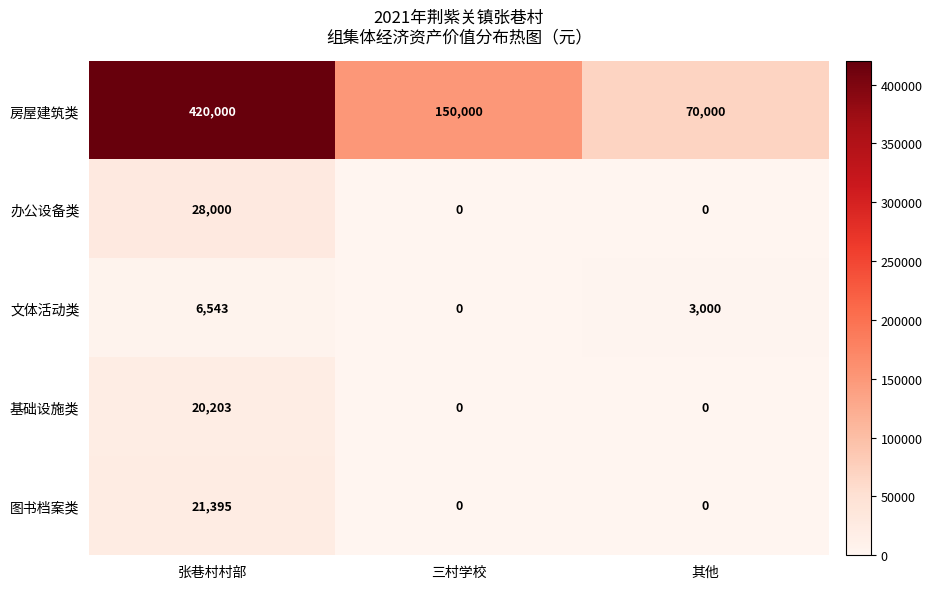

List the series in order of their peak value, lowest first.

文体活动类, 基础设施类, 图书档案类, 办公设备类, 房屋建筑类